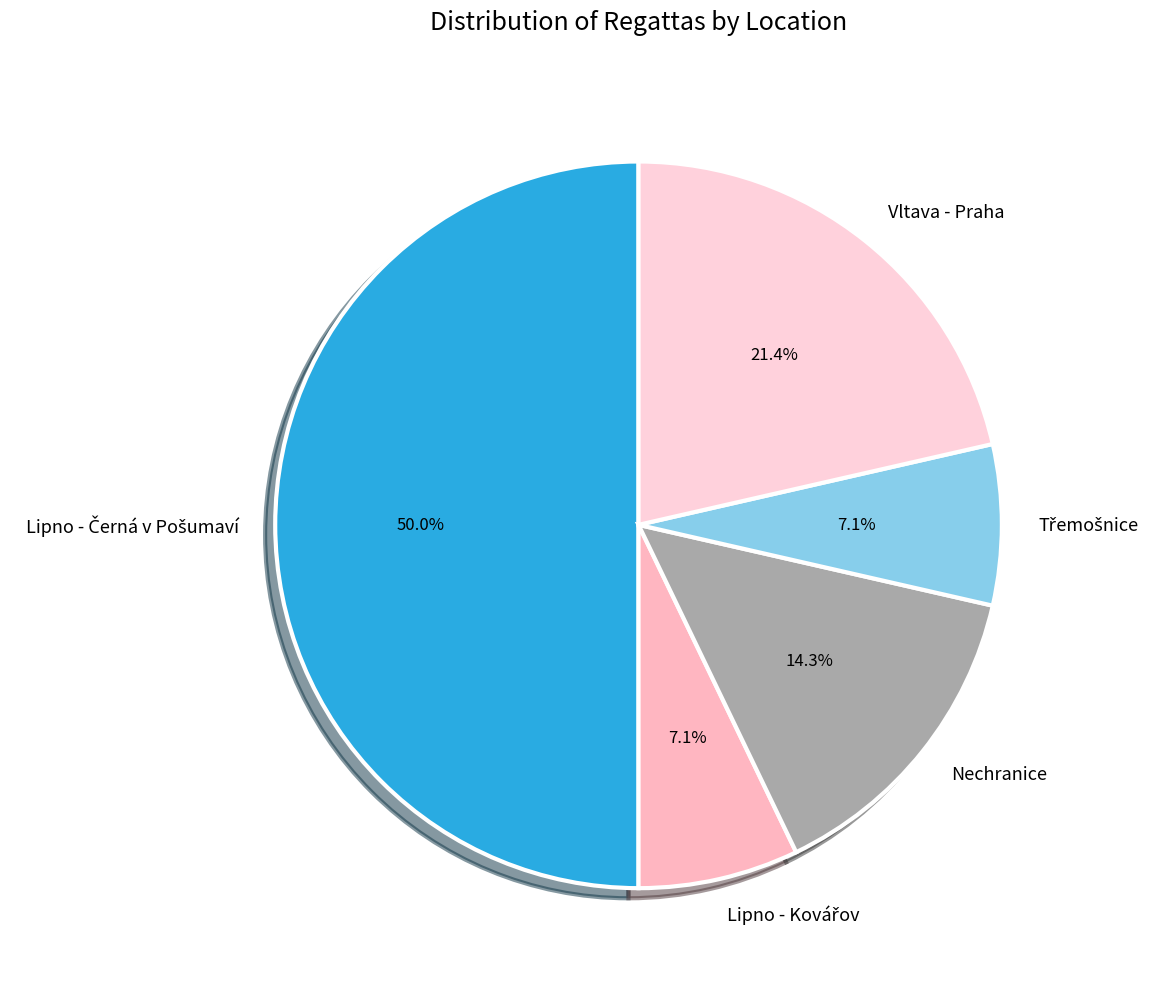

Does Nechranice account for over 50% of the chart?

No